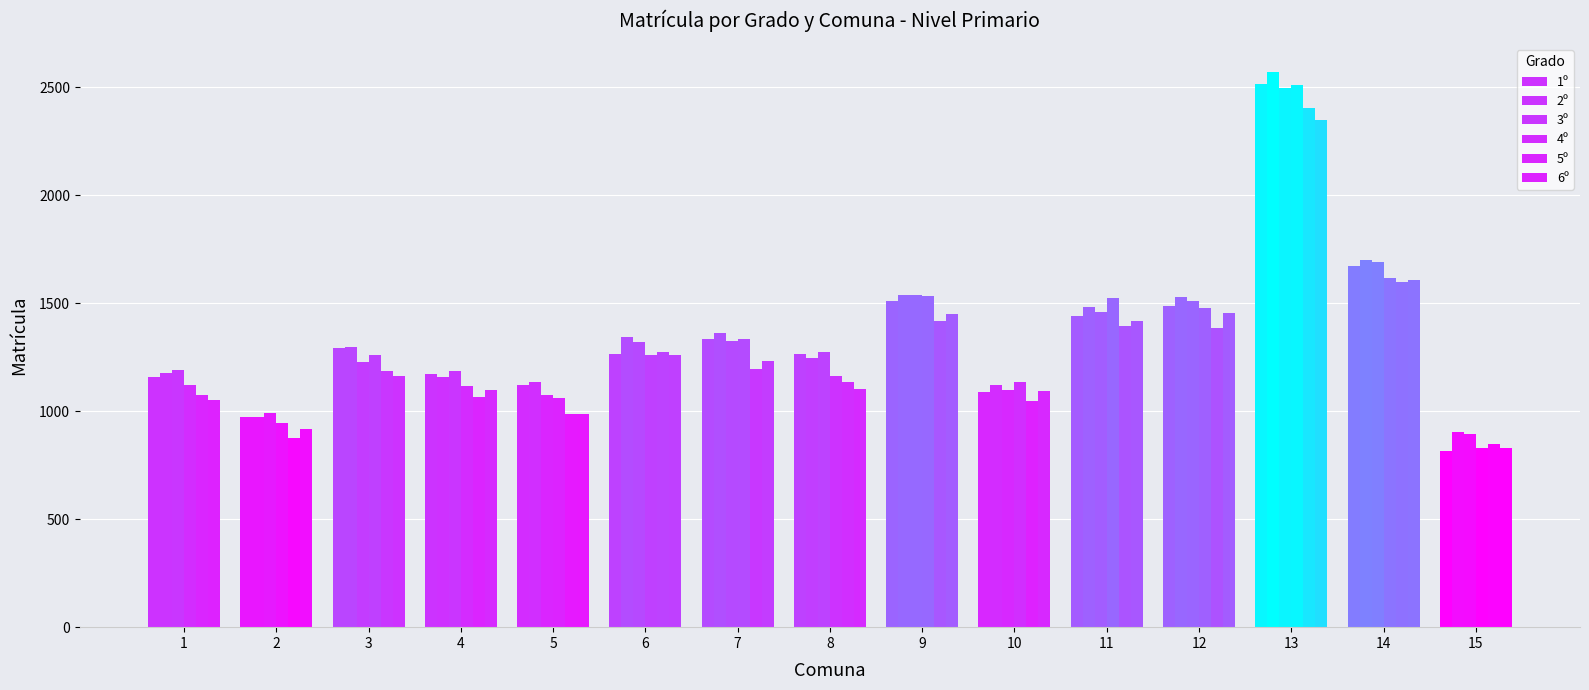

Reading left to right, list all the values displayed in this chart.

1º: 1=1160	2=973	3=1294	4=1172	5=1120	6=1265	7=1335	8=1266	9=1509	10=1090	11=1443	12=1487	13=2513	14=1671	15=817
2º: 1=1176	2=972	3=1295	4=1159	5=1137	6=1344	7=1364	8=1248	9=1536	10=1122	11=1482	12=1528	13=2571	14=1702	15=905
3º: 1=1190	2=991	3=1230	4=1184	5=1075	6=1319	7=1326	8=1274	9=1540	10=1097	11=1459	12=1512	13=2497	14=1689	15=893
4º: 1=1121	2=944	3=1261	4=1116	5=1061	6=1262	7=1333	8=1163	9=1535	10=1135	11=1524	12=1478	13=2511	14=1616	15=828
5º: 1=1077	2=878	3=1188	4=1064	5=989	6=1272	7=1196	8=1133	9=1416	10=1047	11=1396	12=1385	13=2404	14=1597	15=850
6º: 1=1052	2=916	3=1165	4=1099	5=985	6=1260	7=1233	8=1105	9=1449	10=1092	11=1416	12=1454	13=2350	14=1606	15=830